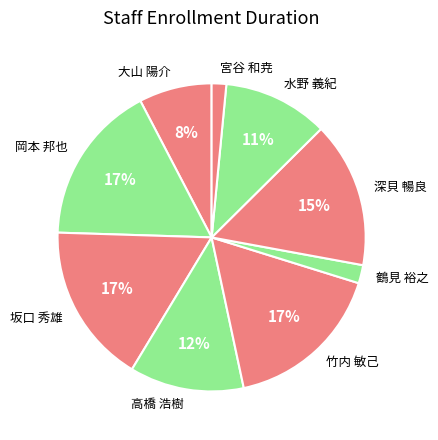

Between 鶴見 裕之 and 高橋 浩樹, which is larger?

高橋 浩樹